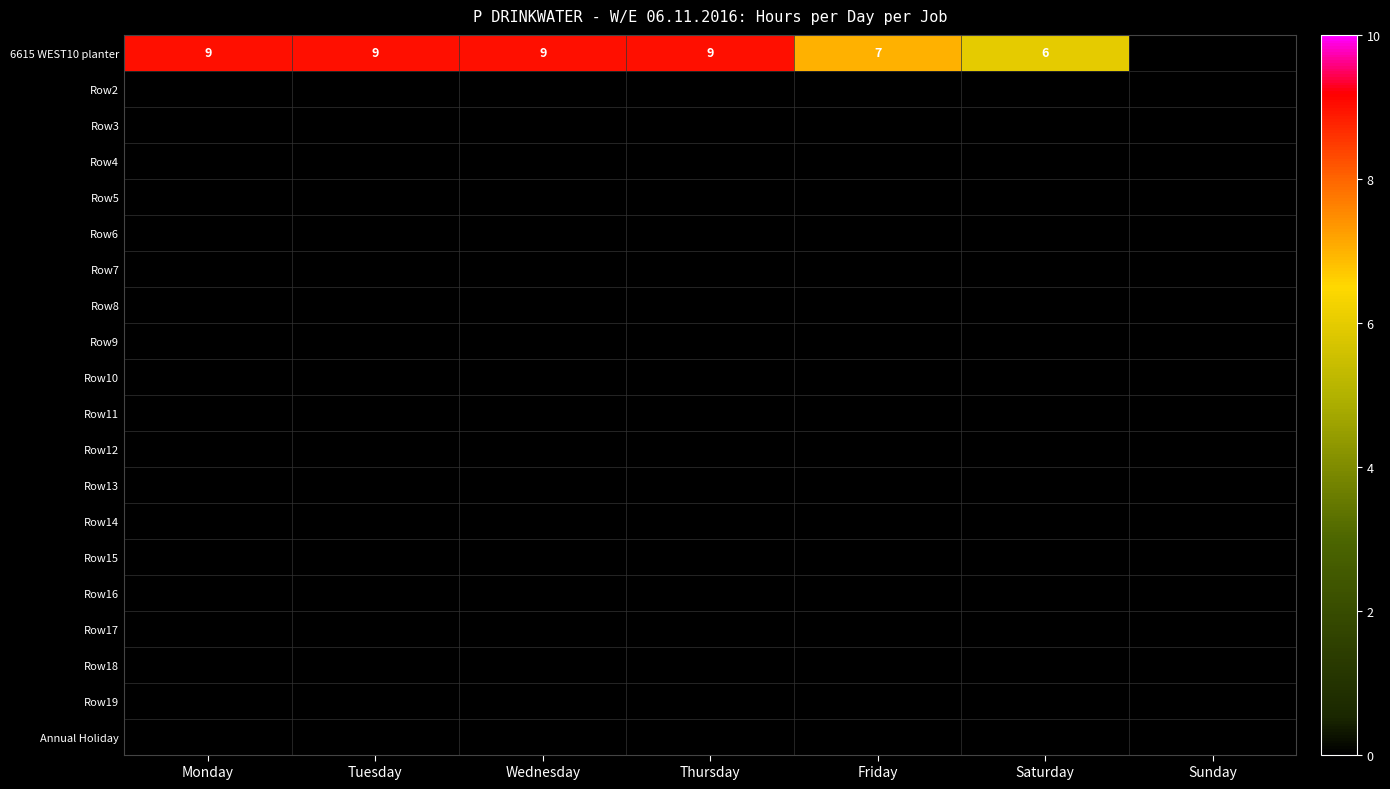

True or false: 6615 WEST10 planter has a value of 9 at Saturday.

False